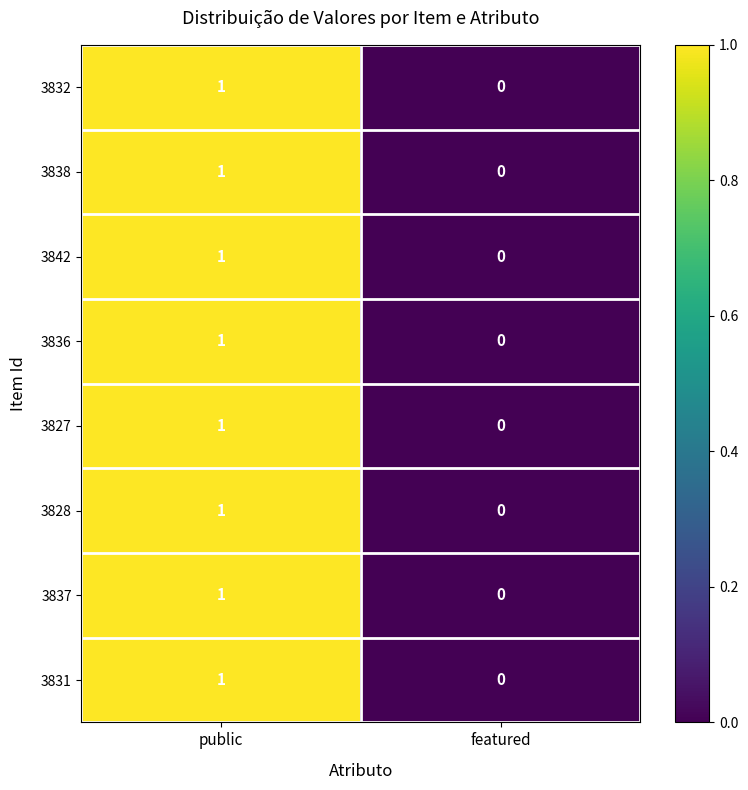

At which label is 3837 closest to 0?

featured